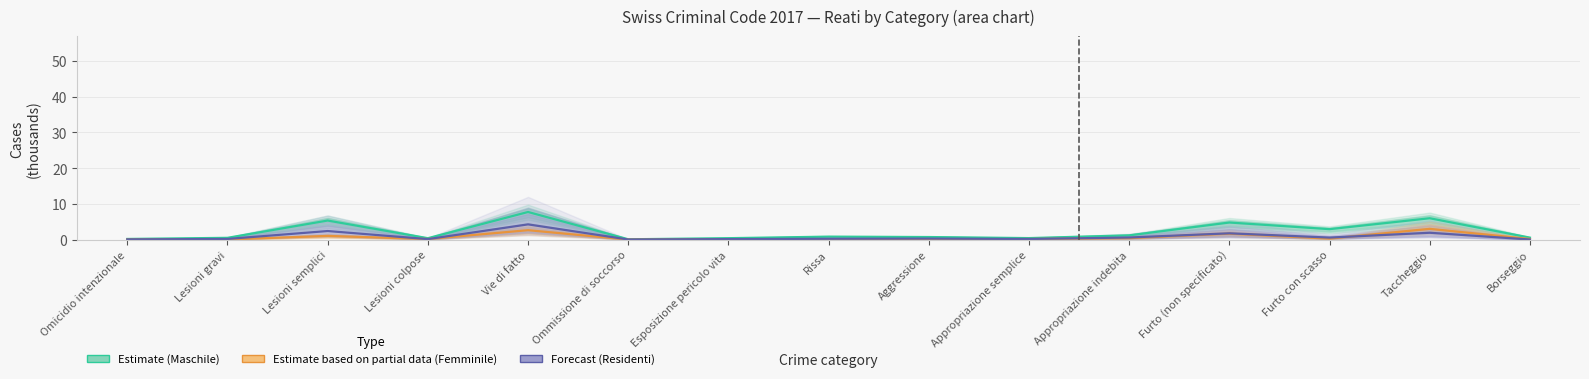

What is the greatest value displayed?

7.7